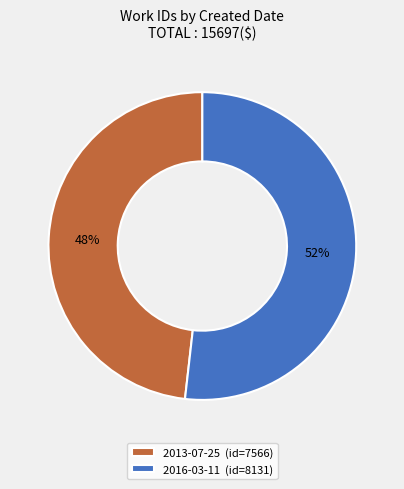

To the nearest percent, what is the difference between the largest and smallest slice percentages?

4%